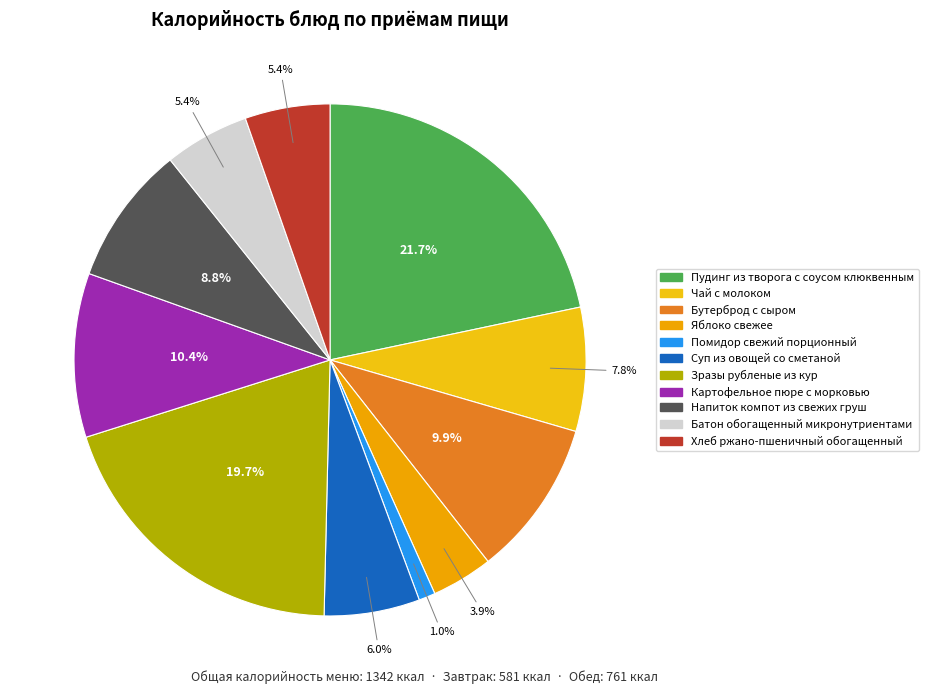

Approximately how many times larger is the value at Батон обогащенный микронутриентами compared to Помидор свежий порционный?

5.1